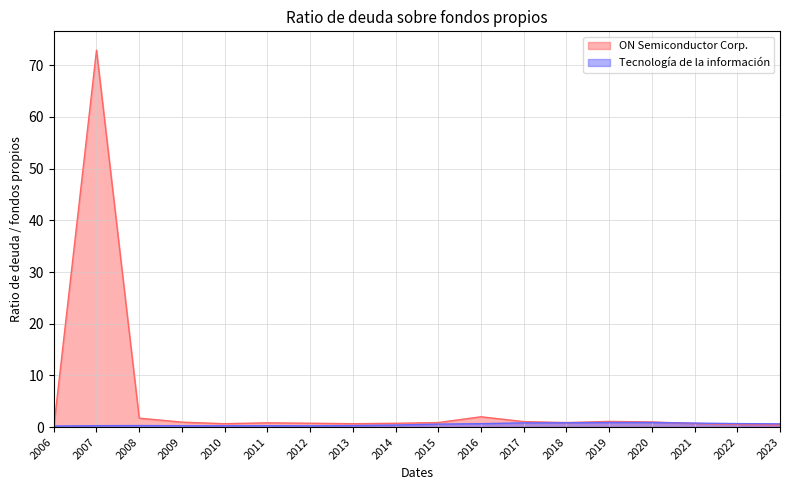

Reading right to left, list all the values displayed in this chart.

ON Semiconductor Corp.: 2023=0.4	2022=0.5	2021=0.7	2020=1.0	2019=1.1	2018=0.9	2017=1.1	2016=2.0	2015=0.9	2014=0.7	2013=0.7	2012=0.7	2011=0.8	2010=0.7	2009=0.9	2008=1.7	2007=72.9	2006=0.0
Tecnología de la información: 2023=0.6	2022=0.7	2021=0.8	2020=0.9	2019=0.9	2018=0.8	2017=0.8	2016=0.7	2015=0.6	2014=0.4	2013=0.3	2012=0.2	2011=0.3	2010=0.2	2009=0.3	2008=0.3	2007=0.3	2006=0.2